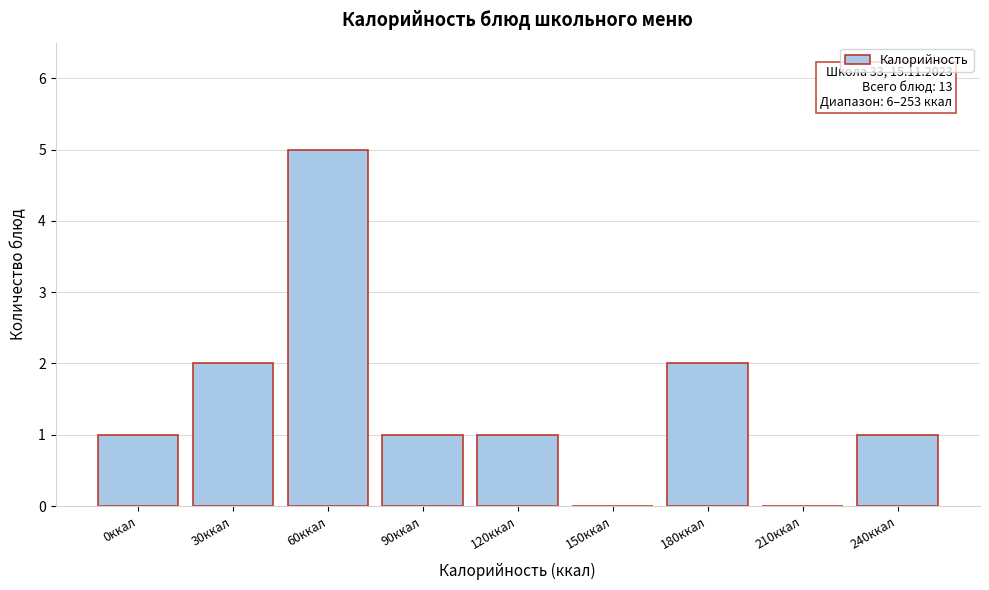

Reading left to right, extract all data points from this chart.

0ккал=1	30ккал=2	60ккал=5	90ккал=1	120ккал=1	150ккал=0	180ккал=2	210ккал=0	240ккал=1